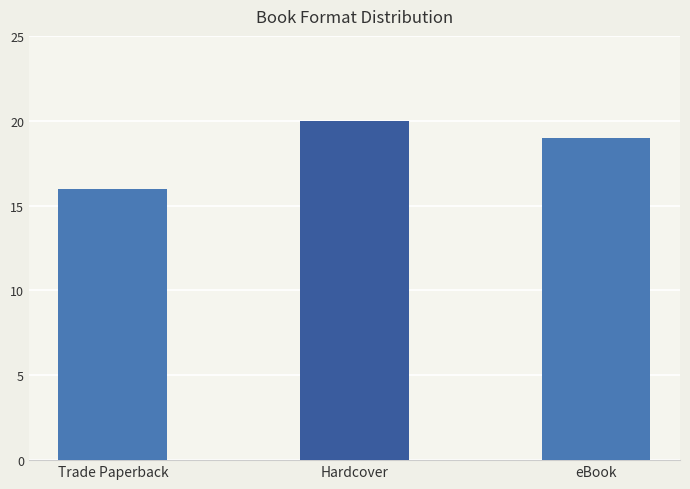

True or false: the data shows 10 at Hardcover.

False